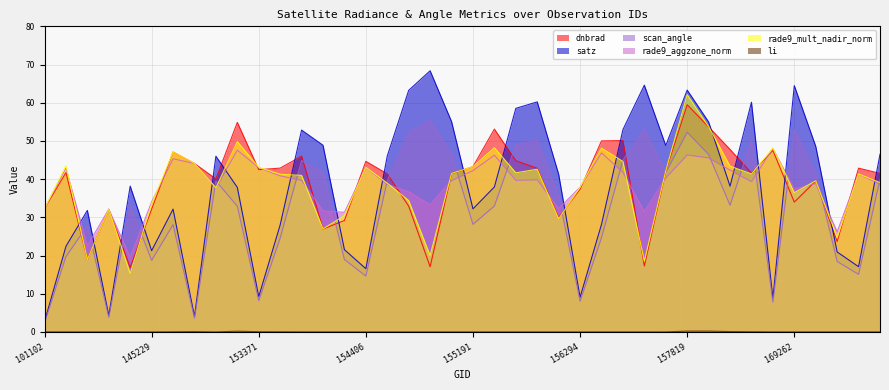

Which series has the largest total across all categories?

dnbrad